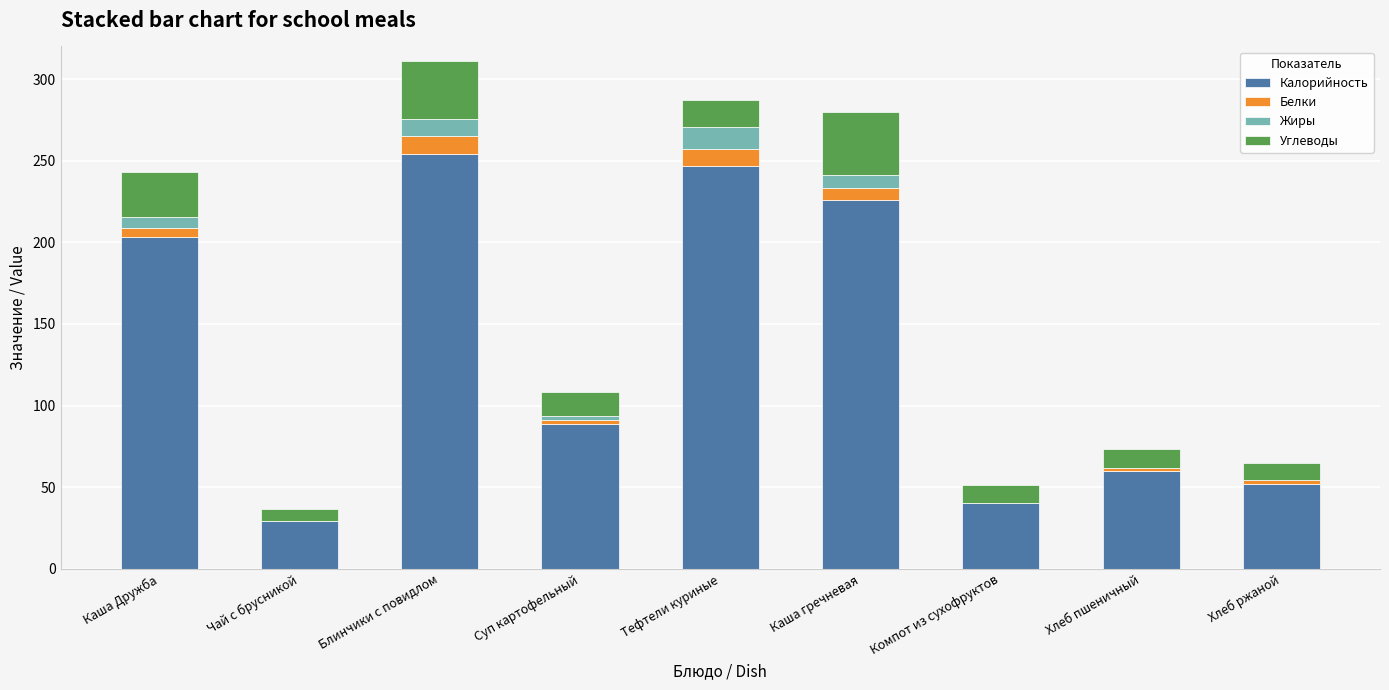

At which category is the sum across all series the highest?

Блинчики с повидлом